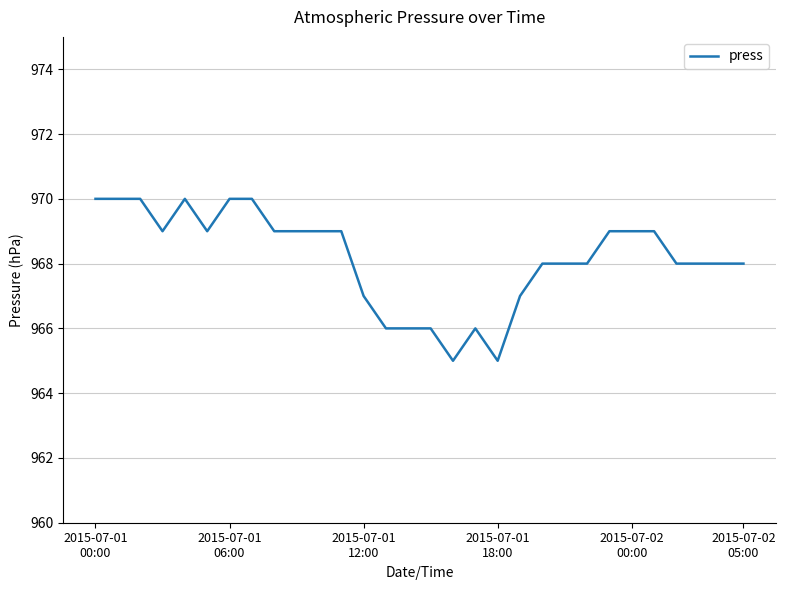

What is the greatest value displayed?

970